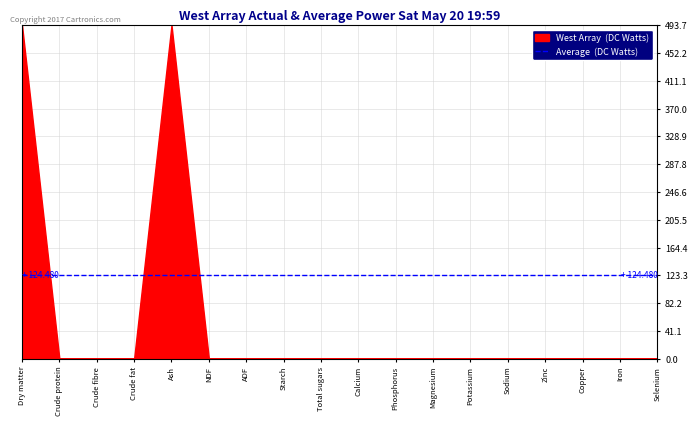

Which has a higher value, Crude fat or Ash?

Ash